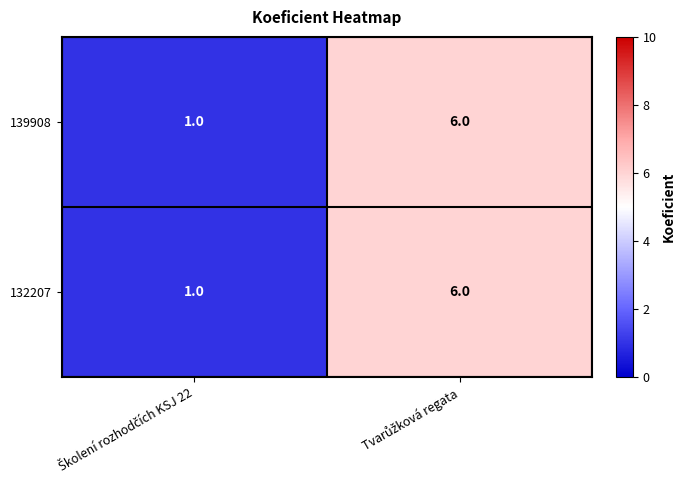

What is the sum of all 132207 values?

7